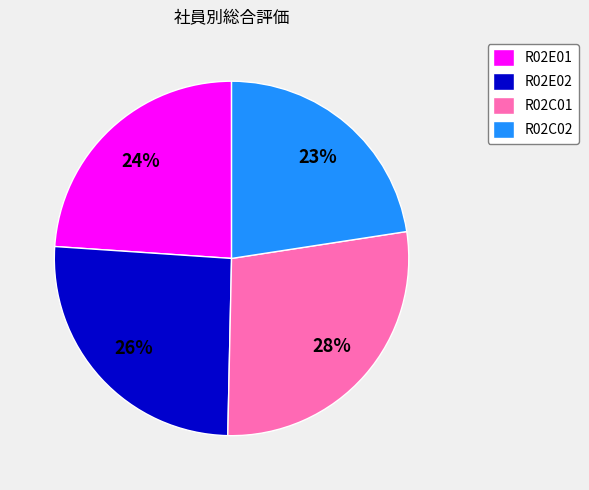

Is there any slice that represents more than half of the pie?

No